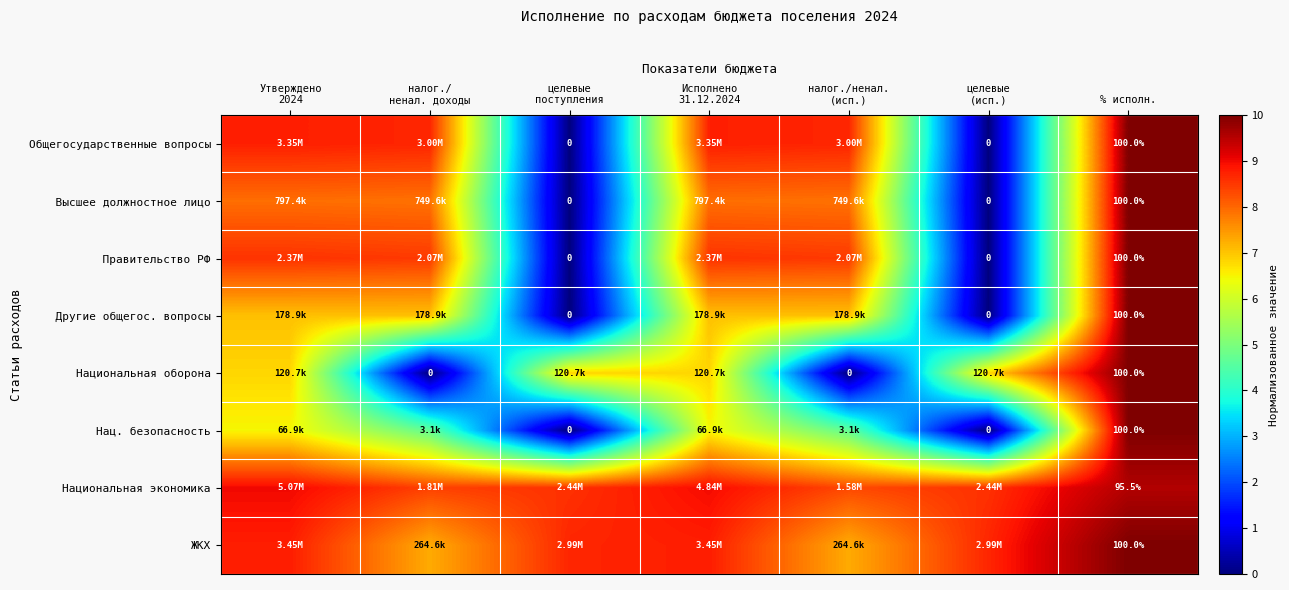

The value of Высшее должностное лицо at налог./ненал. (исп.) is 7.9. True or false?

True